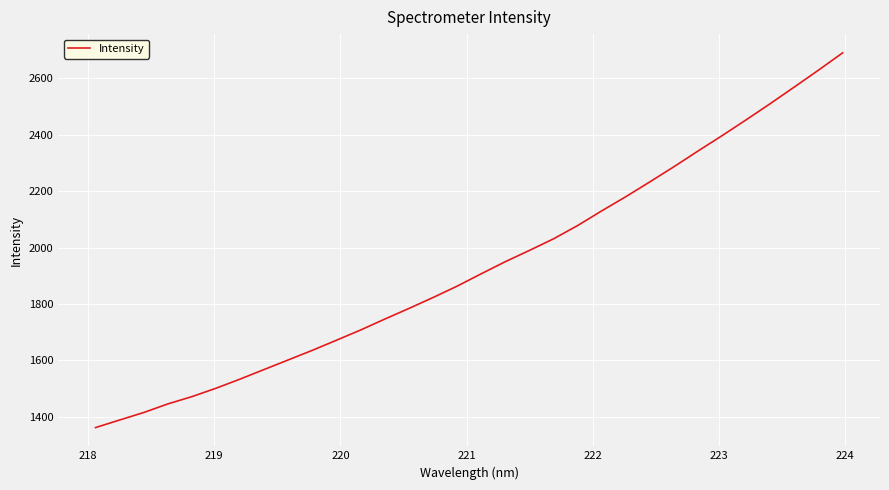

What is the sum of all values?

61900.5